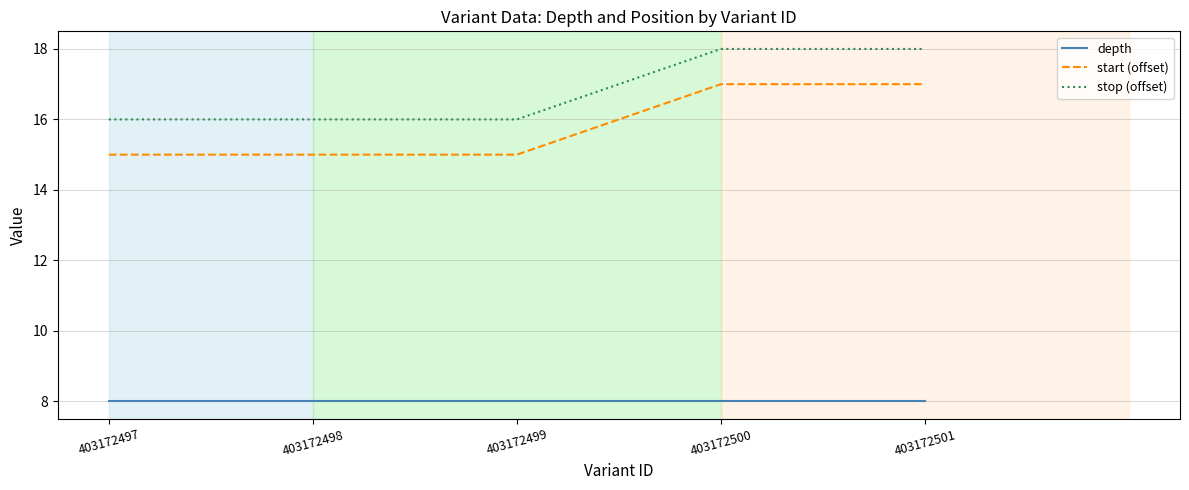

The depth series shows 8 at 403172499. True or false?

True